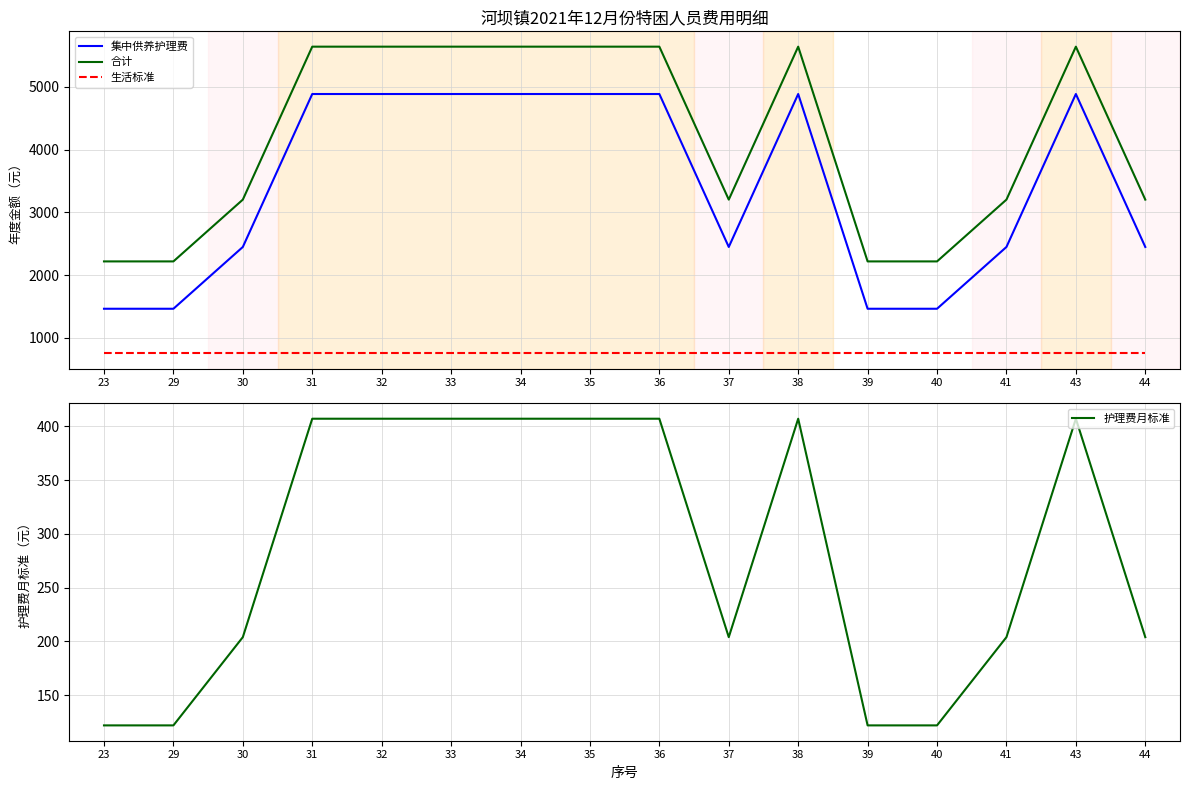

At which label does 集中供养护理费 reach its peak?

31